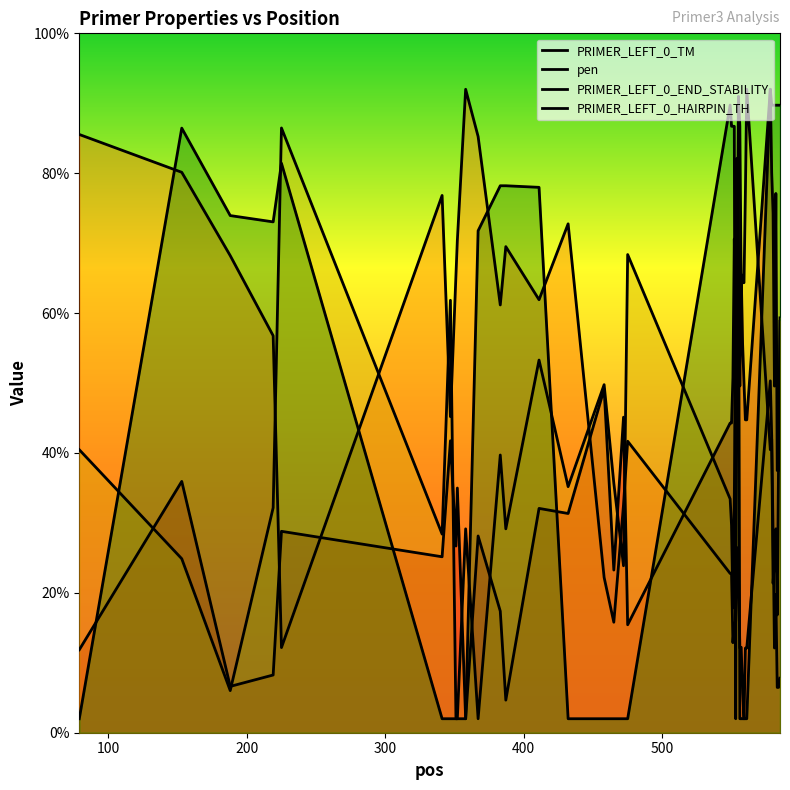

Reading left to right, transcribe all the data shown in this chart.

PRIMER_LEFT_0_TM: 11.9	35.9	6.6	8.3	28.8	25.2	41.7	26.7	35.0	2.0	28.1	17.4	4.7	32.1	31.3	49.1	23.3	45.1	15.4	44.3	44.3	50.7	70.6	55.4	71.5	66.0	49.6	65.6	55.6	50.0	44.7	44.7	92.0	80.1	74.3	49.6	77.1	37.5	37.5	58.8
pen: 85.5	80.1	68.2	56.8	12.2	76.8	45.2	65.4	70.4	92.0	85.2	61.2	69.5	61.9	72.8	22.2	15.8	32.6	41.7	22.8	22.8	12.9	15.5	15.9	26.5	22.9	12.1	12.2	5.7	2.0	12.1	12.1	50.3	42.5	28.3	12.1	19.8	6.5	6.5	7.8
PRIMER_LEFT_0_END_STABILITY: 40.5	24.9	6.0	32.2	86.5	28.4	61.8	2.0	2.0	29.2	2.0	39.7	29.2	53.3	35.2	49.8	35.7	23.9	68.4	33.4	29.7	17.8	33.4	54.5	66.9	91.0	86.7	64.3	64.3	64.3	77.2	92.0	40.5	42.0	21.4	24.9	29.2	16.8	39.7	59.3
PRIMER_LEFT_0_HAIRPIN_TH: 2.0	86.4	73.9	73.0	81.4	2.0	2.0	2.0	2.0	2.0	71.8	78.2	78.2	78.0	2.0	2.0	2.0	2.0	2.0	89.7	86.7	86.7	86.7	2.0	82.1	76.8	2.0	2.0	2.0	2.0	2.0	2.0	92.0	89.7	89.7	89.7	89.7	89.7	89.7	89.7